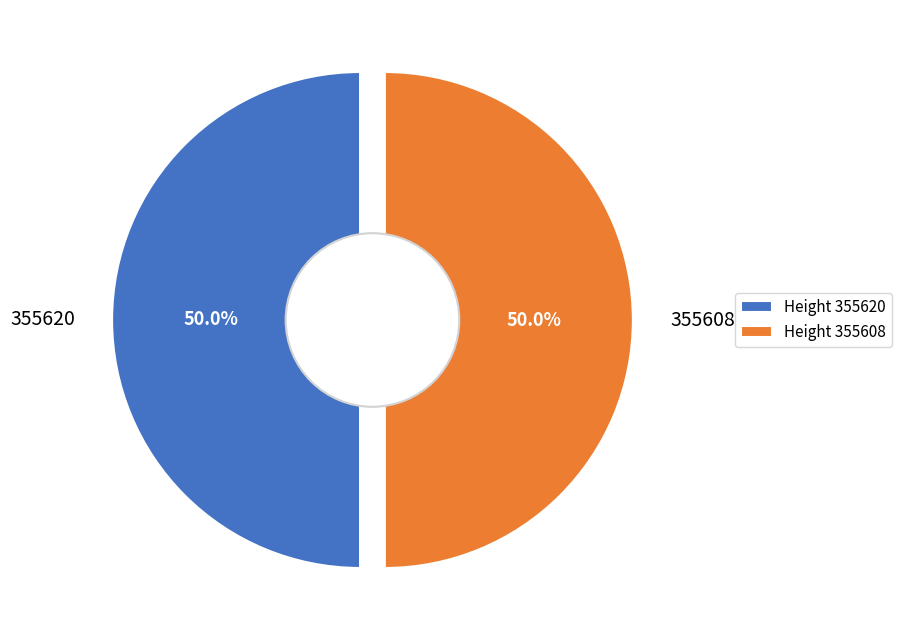

True or false: 355620 accounts for 44% of the total.

False